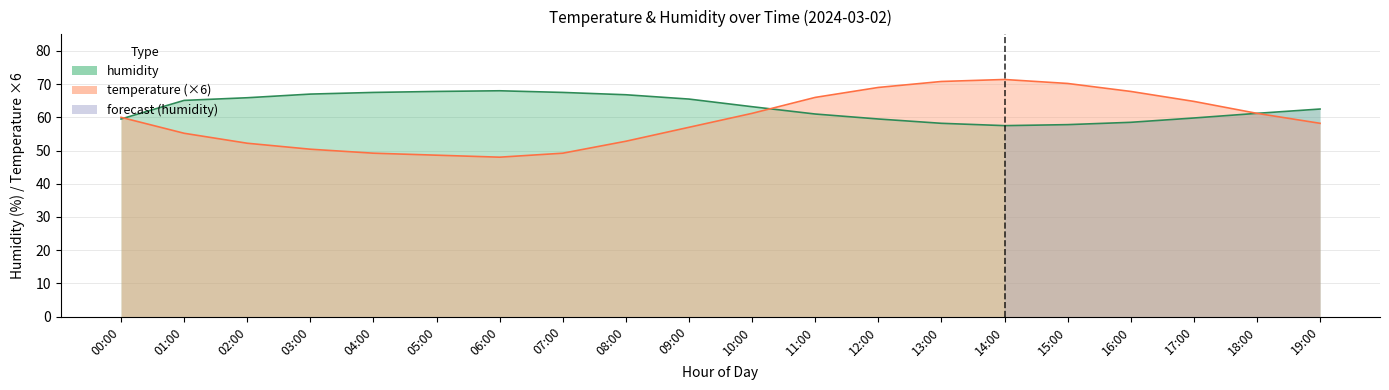

True or false: temperature has a value of 64.8 at 17:00.

True